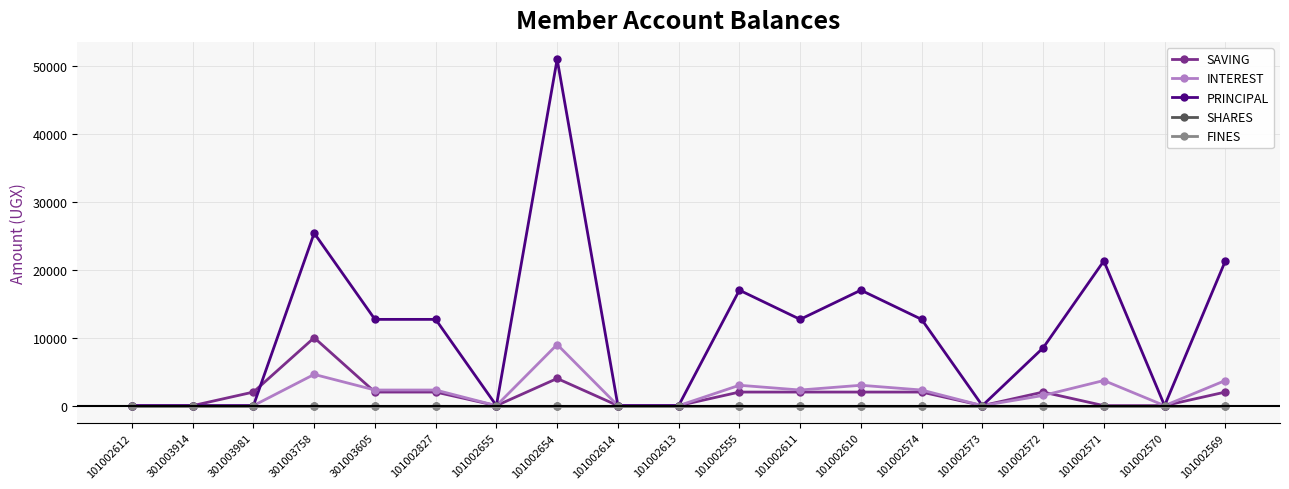

Is this an area chart (filled region under the line)?

No